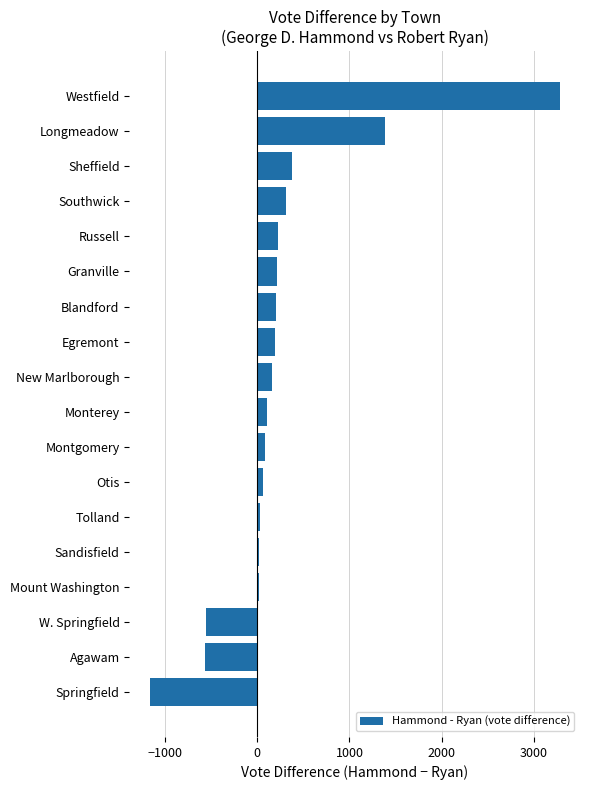

At which label is the value closest to 1056?

Longmeadow